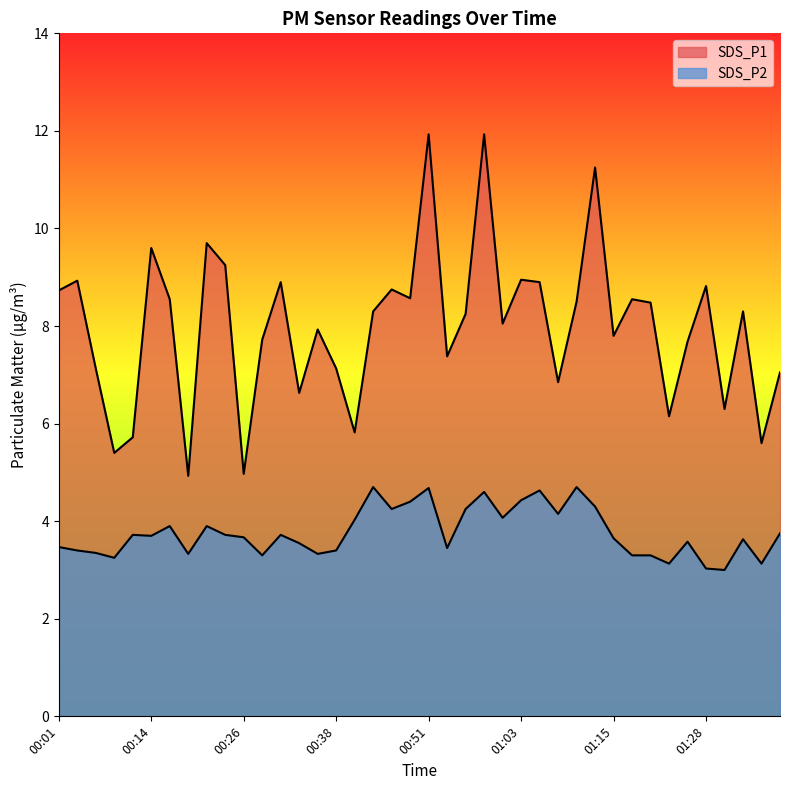

Reading left to right, transcribe all the data shown in this chart.

SDS_P1: 8.7	8.9	7.1	5.4	5.7	9.6	8.6	4.9	9.7	9.2	5.0	7.7	8.9	6.6	7.9	7.1	5.8	8.3	8.8	8.6	11.9	7.4	8.2	11.9	8.1	8.9	8.9	6.8	8.5	11.2	7.8	8.6	8.5	6.2	7.7	8.8	6.3	8.3	5.6	7.0
SDS_P2: 3.5	3.4	3.4	3.2	3.7	3.7	3.9	3.3	3.9	3.7	3.7	3.3	3.7	3.5	3.3	3.4	4.0	4.7	4.2	4.4	4.7	3.5	4.2	4.6	4.1	4.4	4.6	4.2	4.7	4.3	3.6	3.3	3.3	3.1	3.6	3.0	3.0	3.6	3.1	3.8